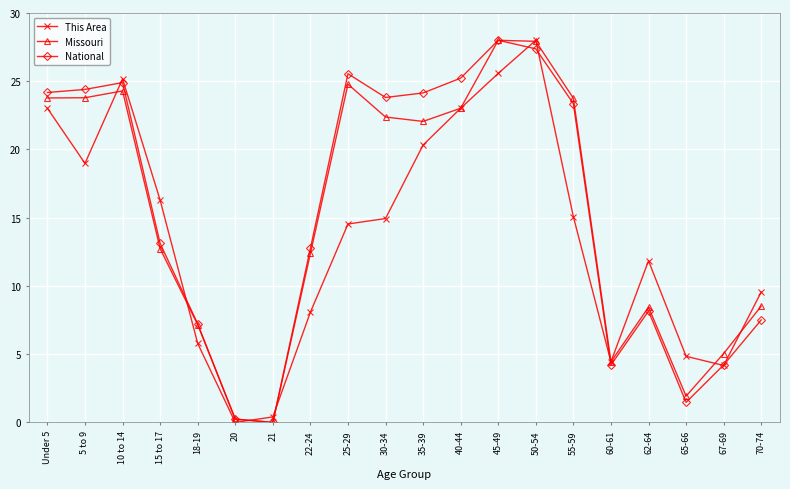

What is the difference between the highest and lowest values at 60-61?

0.2